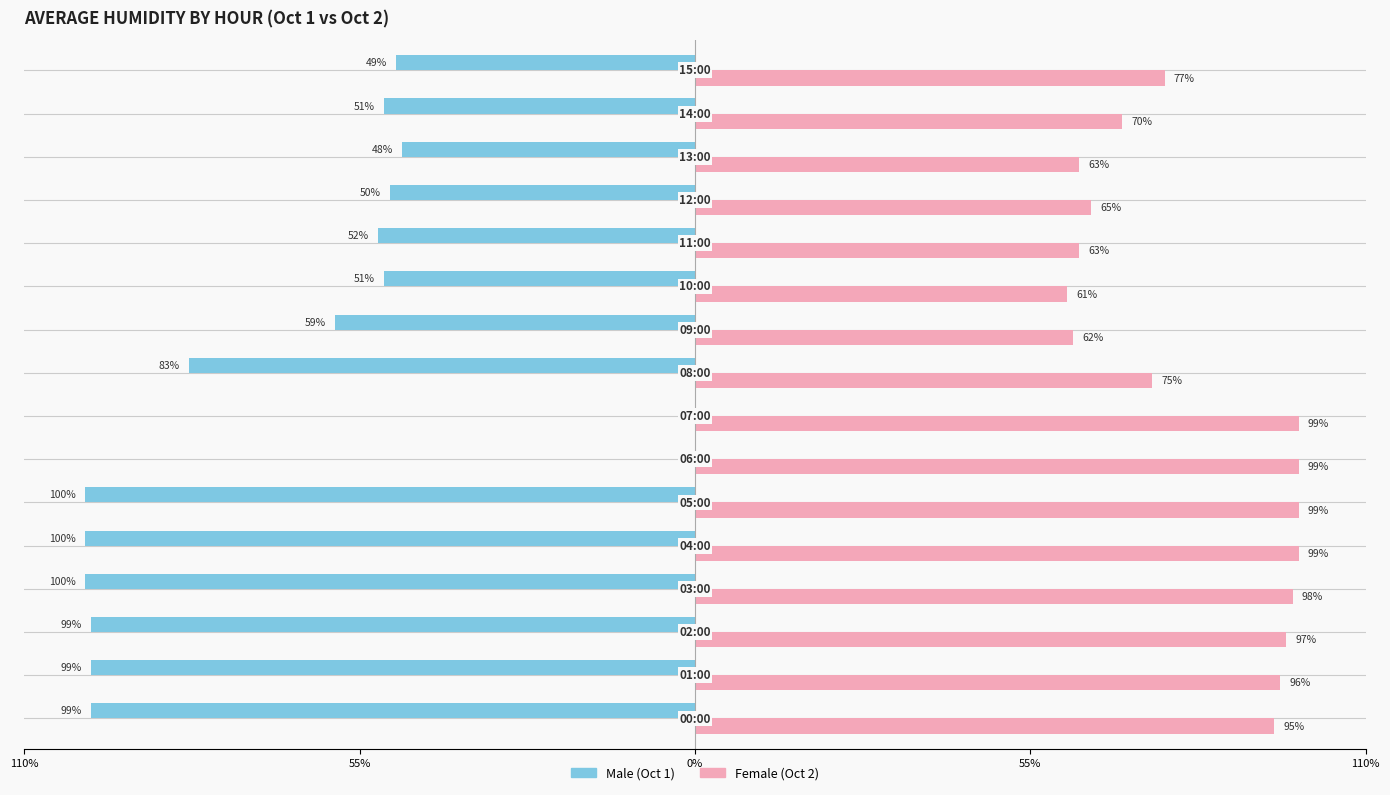

The value of Male at 55% is -177. True or false?

False